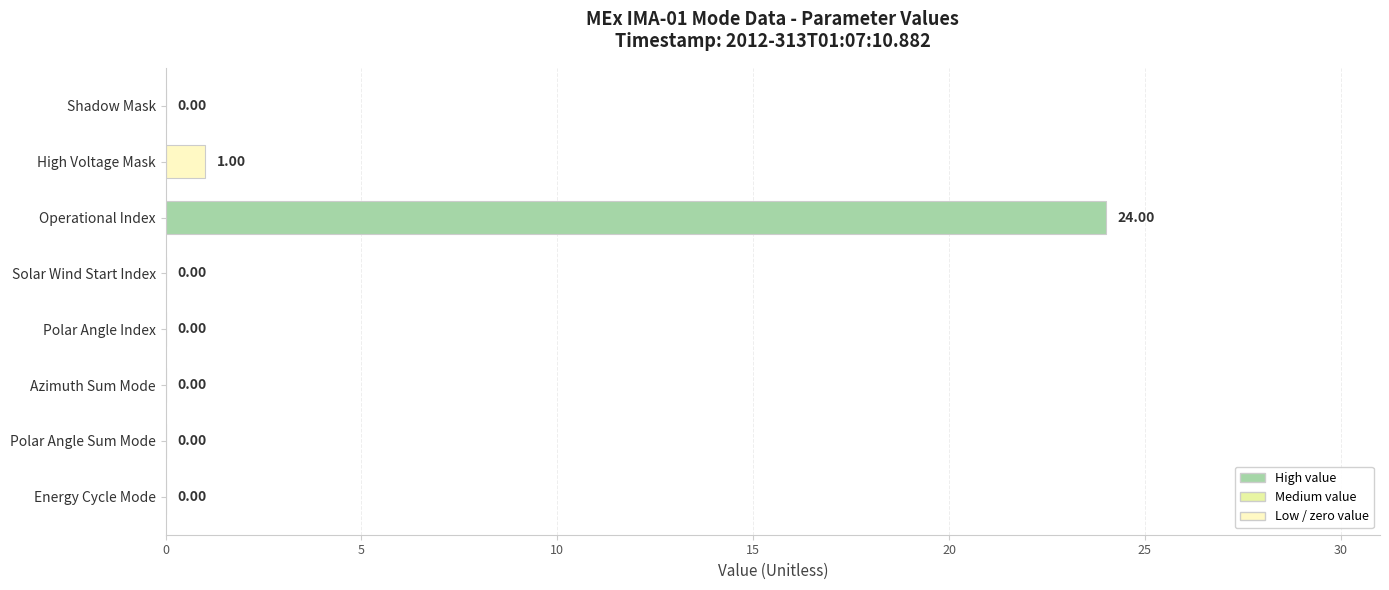

Which category has the highest value across all series?

Operational Index